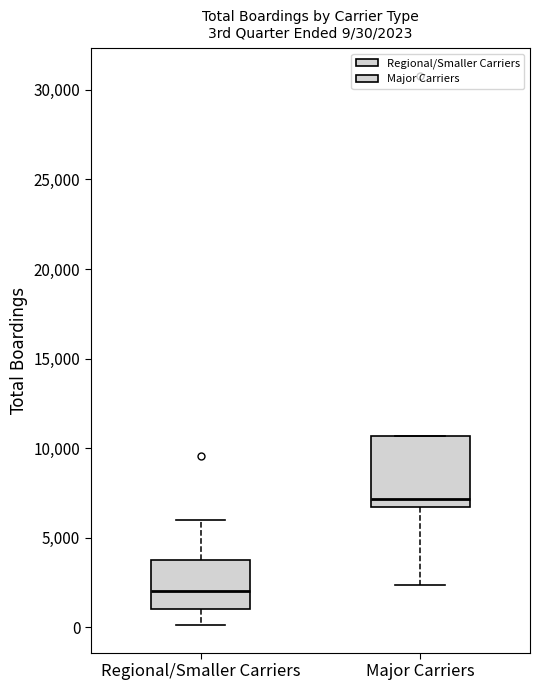

Which box has the highest median line?

Major Carriers